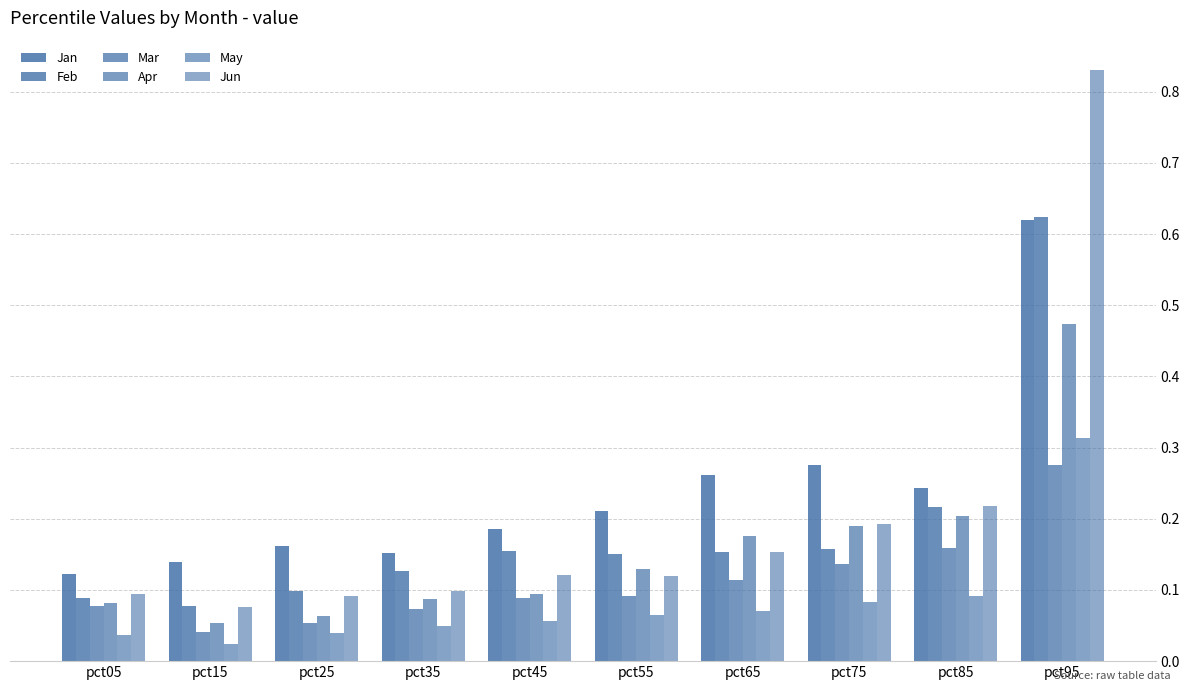

What is the total value across all series at pct35?

0.6